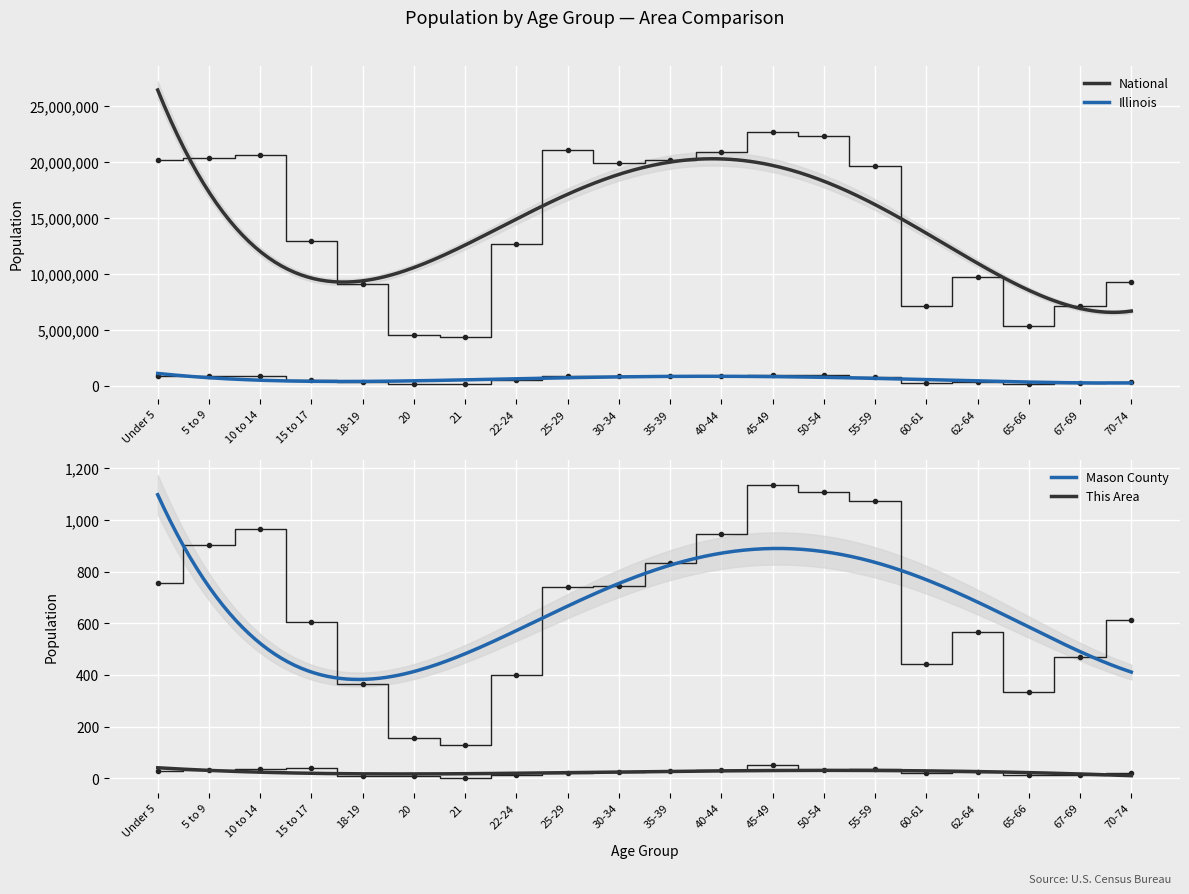

True or false: National and This Area cross at least once.

False